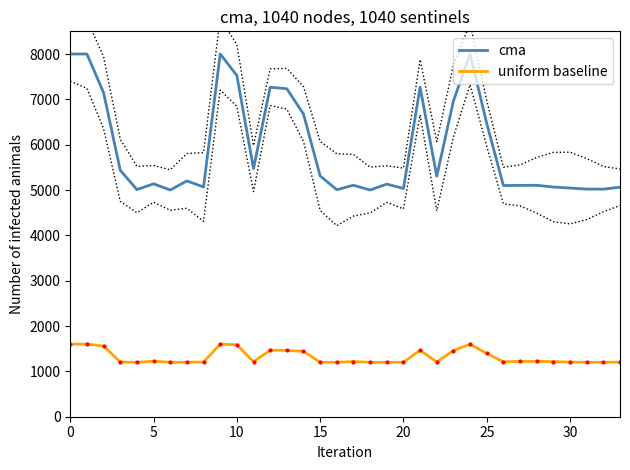

True or false: uniform baseline and cma intersect in this chart.

False